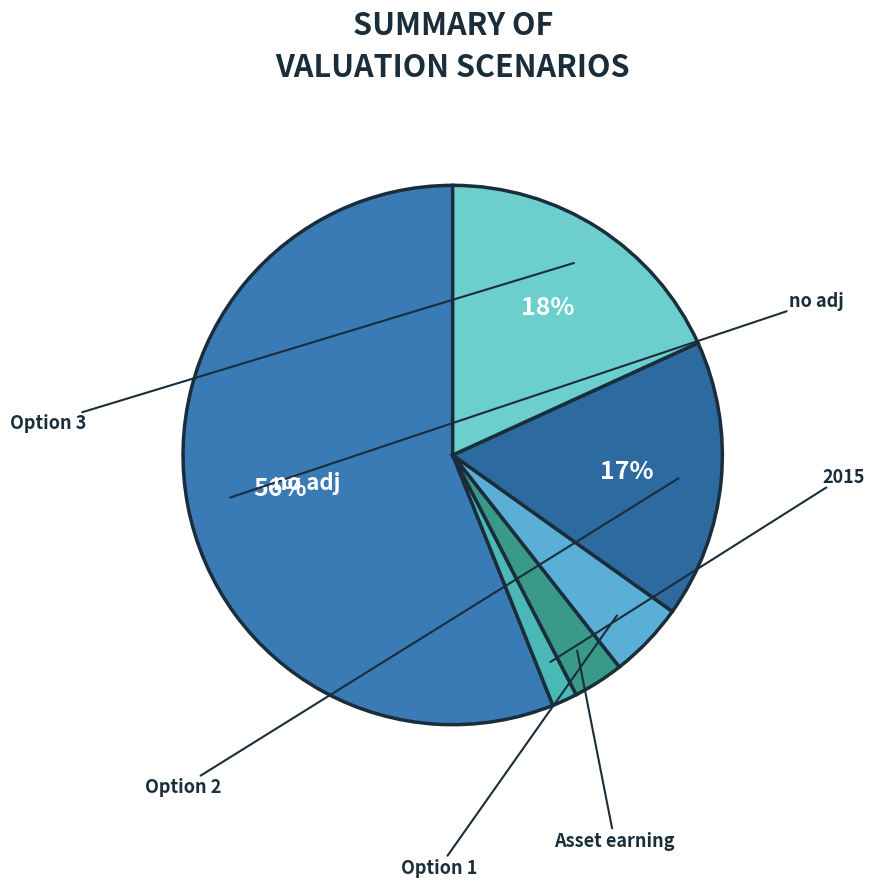

To the nearest percent, what is the average slice percentage?

17%